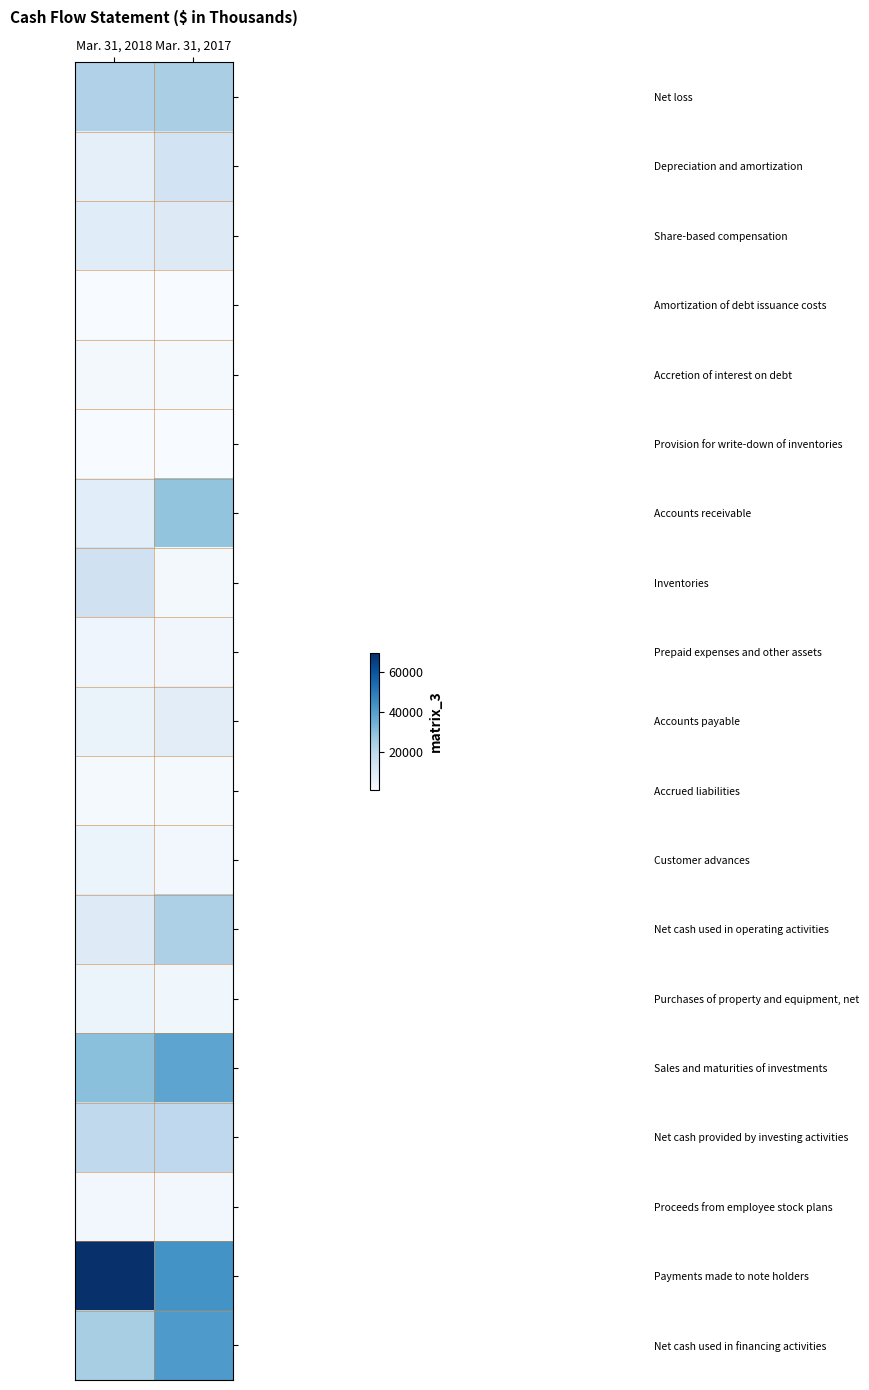

At which category is the sum across all series the highest?

Mar. 31, 2017